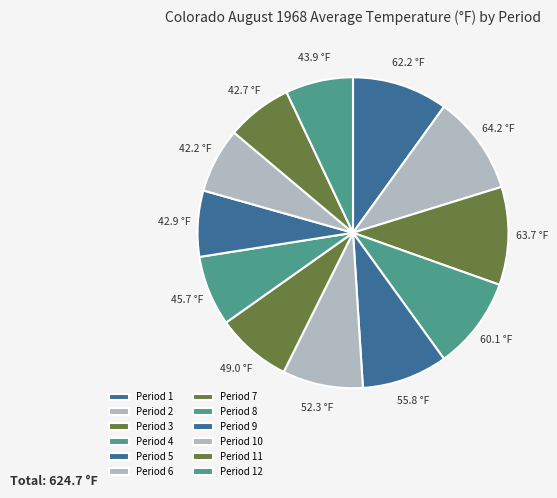

Does any single category account for the majority?

No